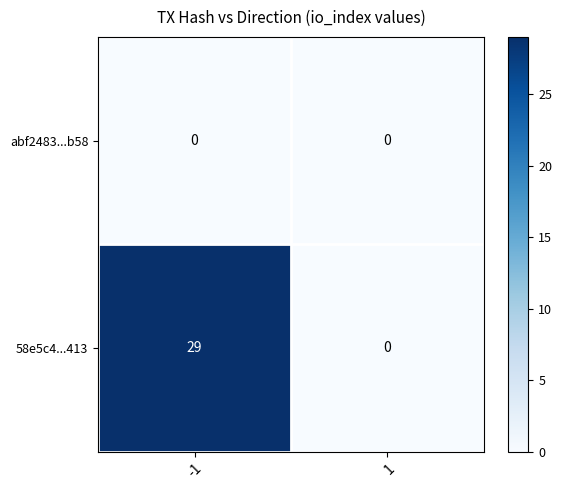

Which series has the largest range (max minus min)?

58e5c4...413